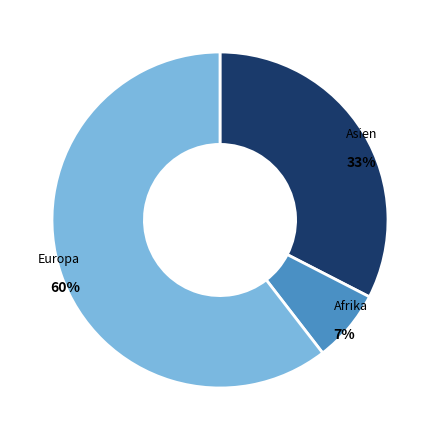

Count the number of slices in the pie.

3